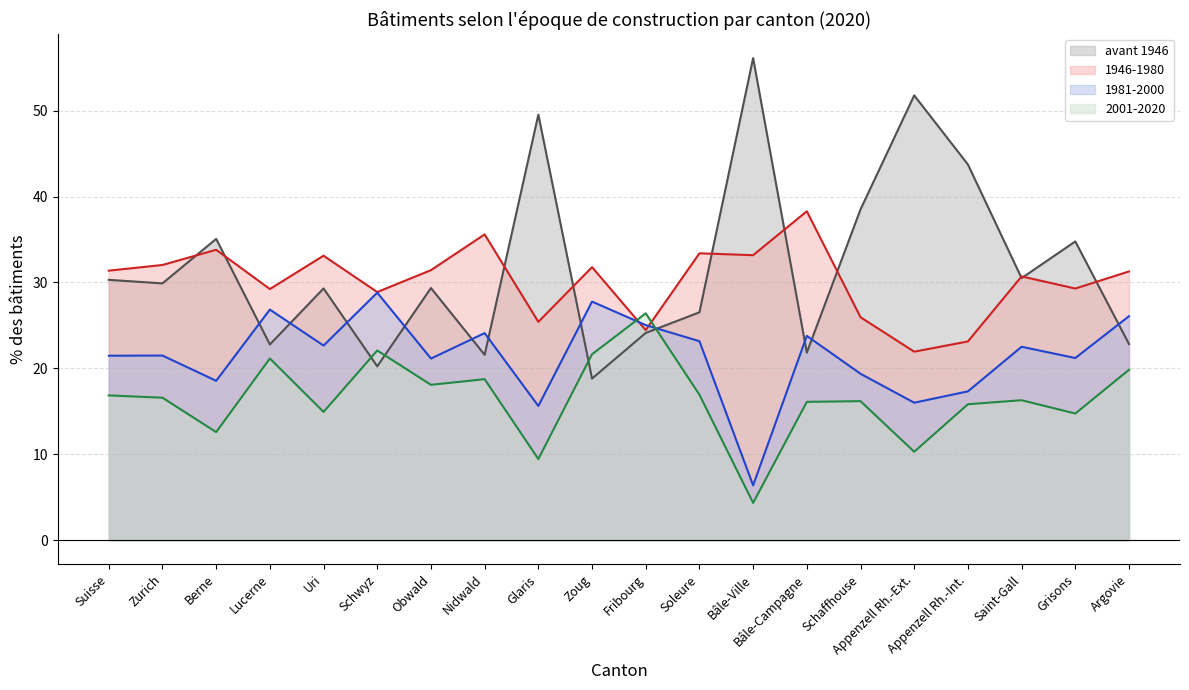

After their last crossing, which series has the higher values: 1981-2000 (line) or 2001-2020 (line)?

1981-2000 (line)